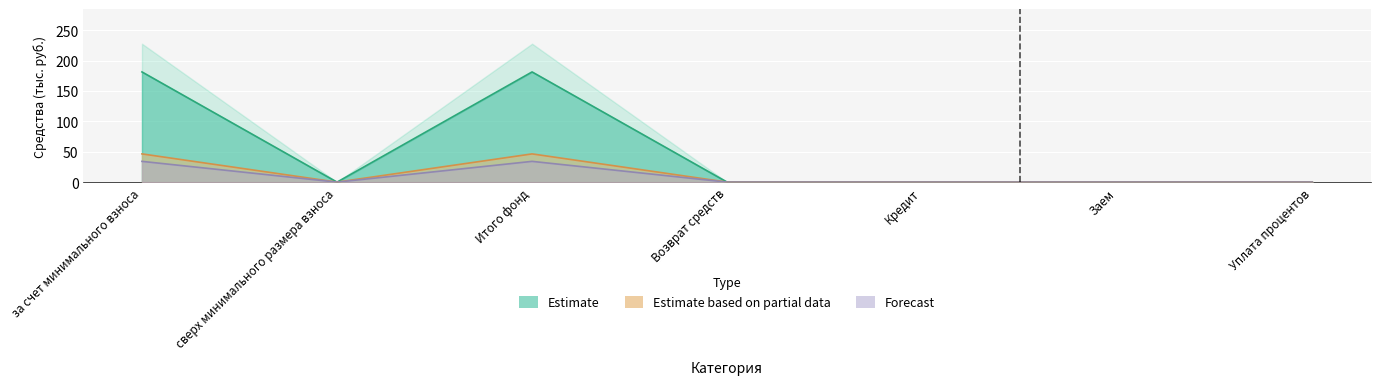

Reading left to right, transcribe all the data shown in this chart.

Estimate: за счет минимального взноса=181.3	сверх минимального размера взноса=0.0	Итого фонд=181.3	Возврат средств=0.0	Кредит=0.0	Заем=0.0	Уплата процентов=0.0
Estimate based on partial data: за счет минимального взноса=46.4	сверх минимального размера взноса=0.0	Итого фонд=46.4	Возврат средств=0.0	Кредит=0.0	Заем=0.0	Уплата процентов=0.0
Forecast: за счет минимального взноса=34.2	сверх минимального размера взноса=0.0	Итого фонд=34.2	Возврат средств=0.0	Кредит=0.0	Заем=0.0	Уплата процентов=0.0